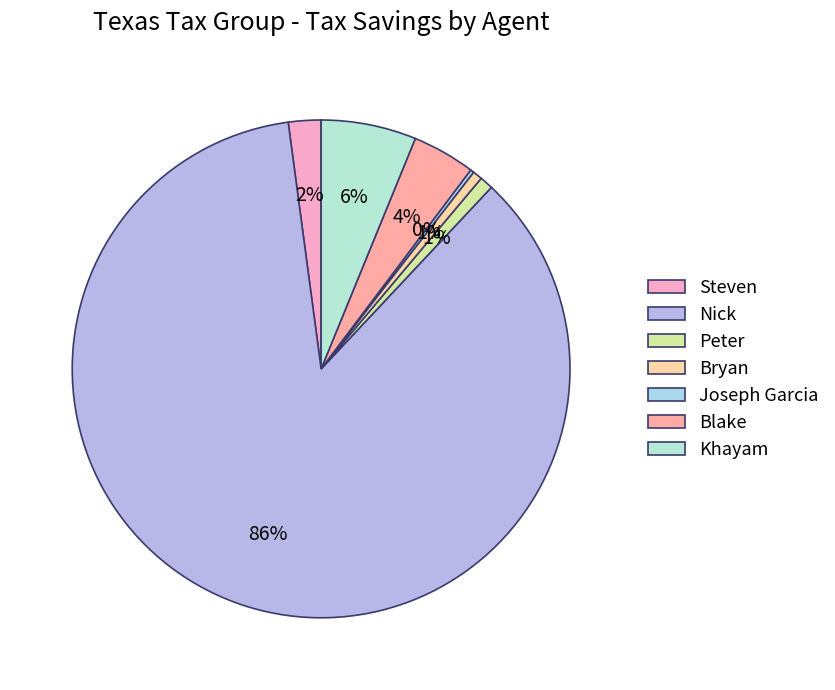

Is it true that Bryan is 14% of the pie?

False